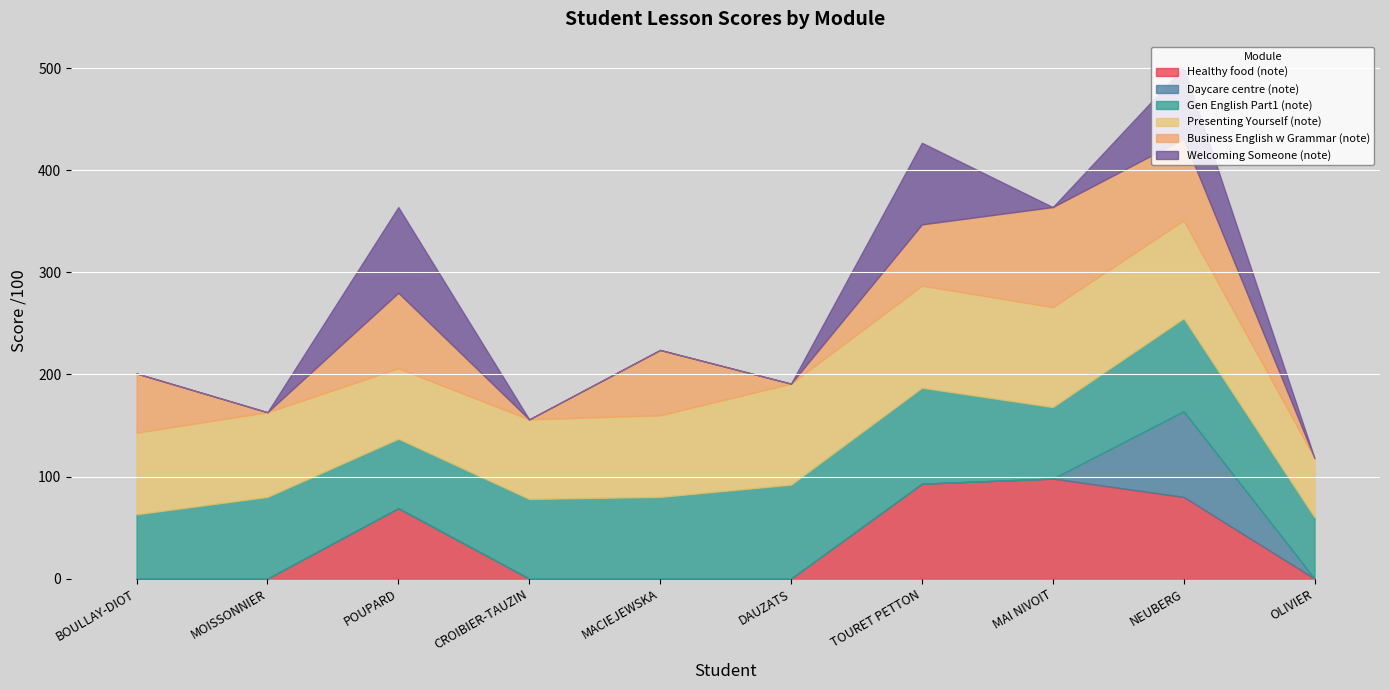

True or false: Healthy food (note) and Business English w Grammar (note) cross at least once.

False